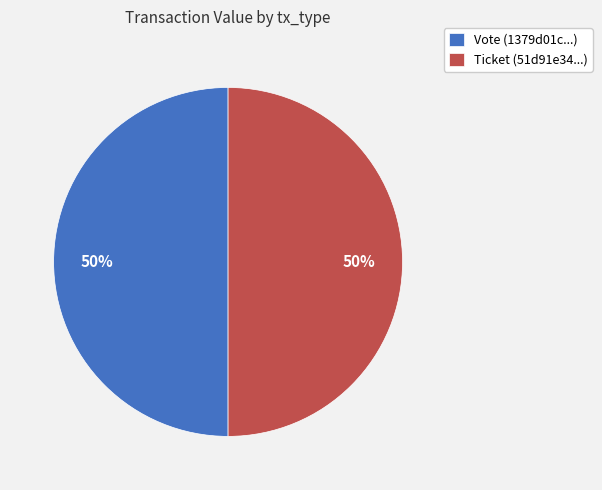

Combined, do Ticket (51d91e34...) and Vote (1379d01c...) account for over 50%?

Yes